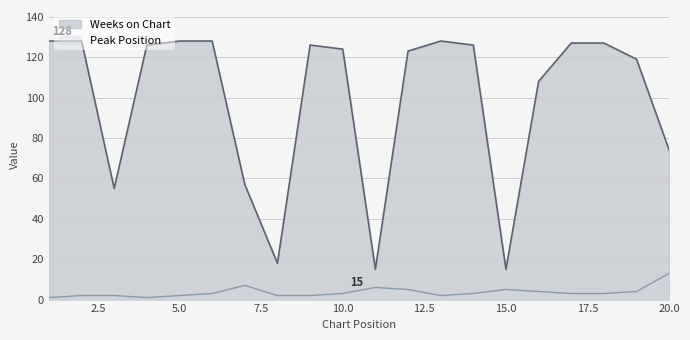

What are all the series names shown in the legend?

Weeks on Chart, Peak Position